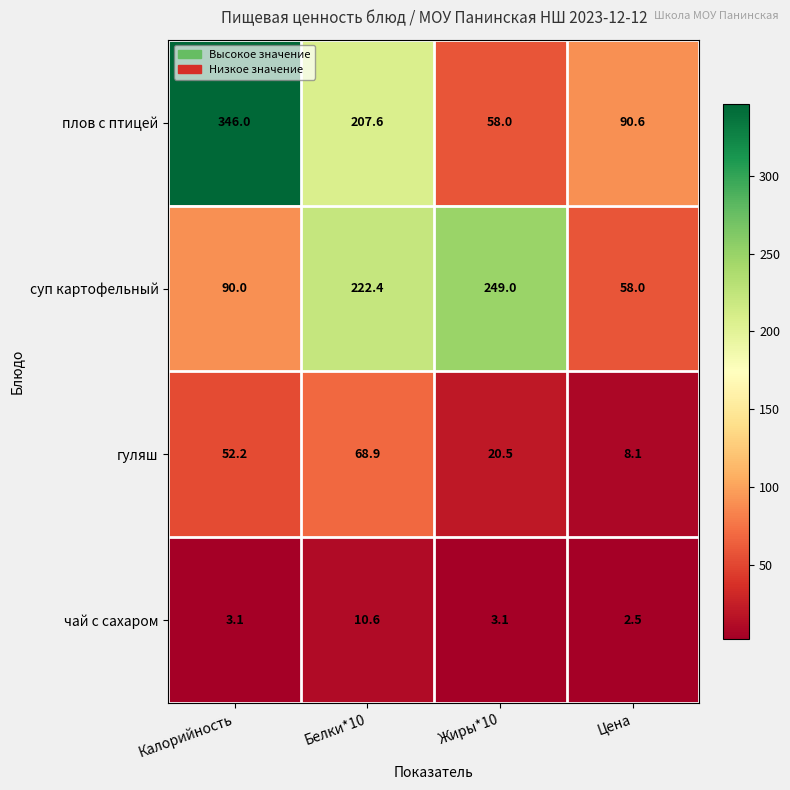

List the series in order of their peak value, lowest first.

чай с сахаром, гуляш, суп картофельный, плов с птицей